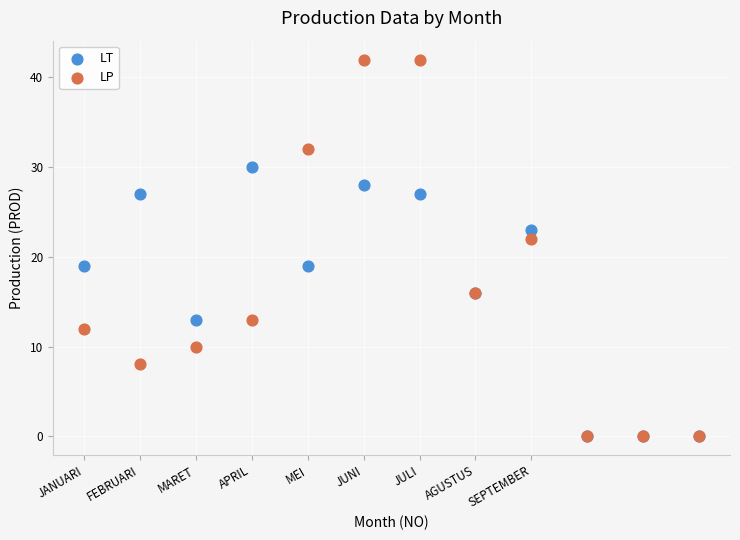

Across all series, what Y value is closest to 21?

22